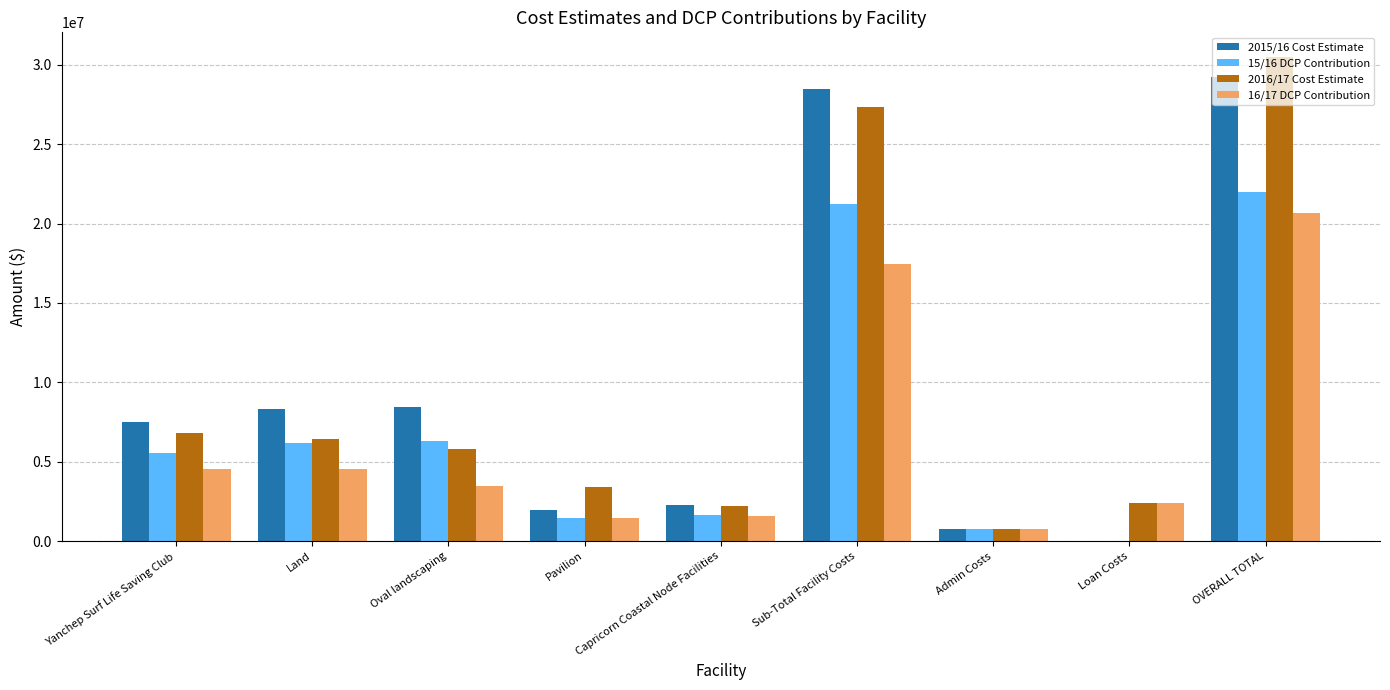

How many data points in 16/17 DCP Contribution are above 3441111?

5